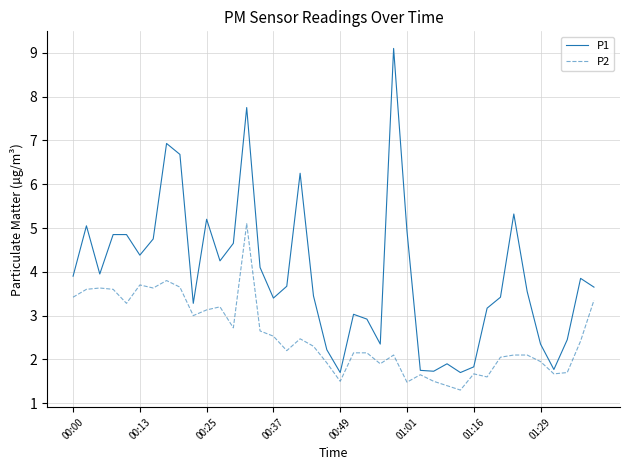

Which series has the widest spread of values?

P1